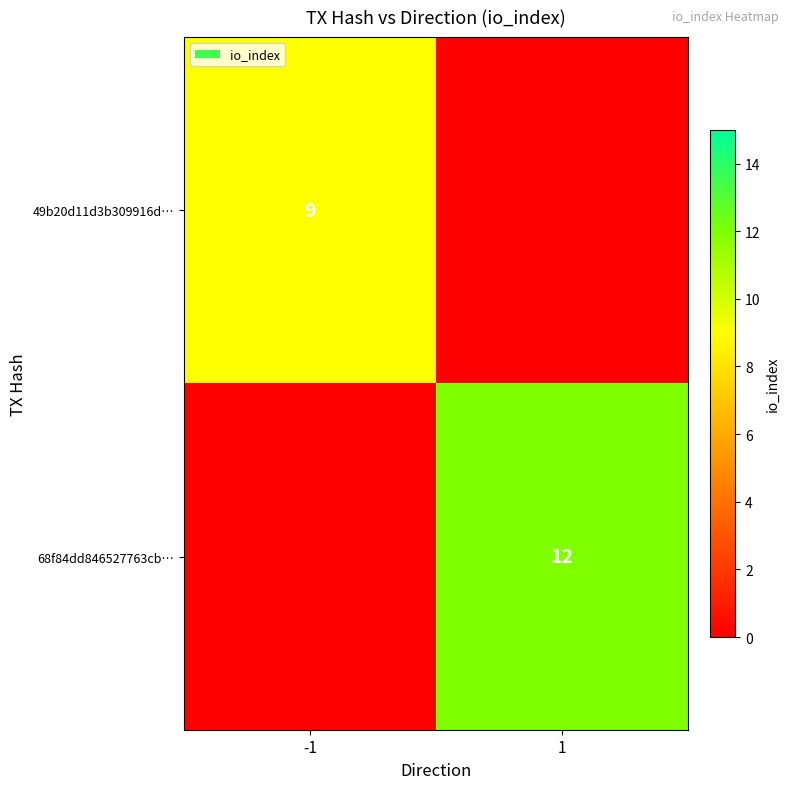

Which label corresponds to the largest value in the chart?

1